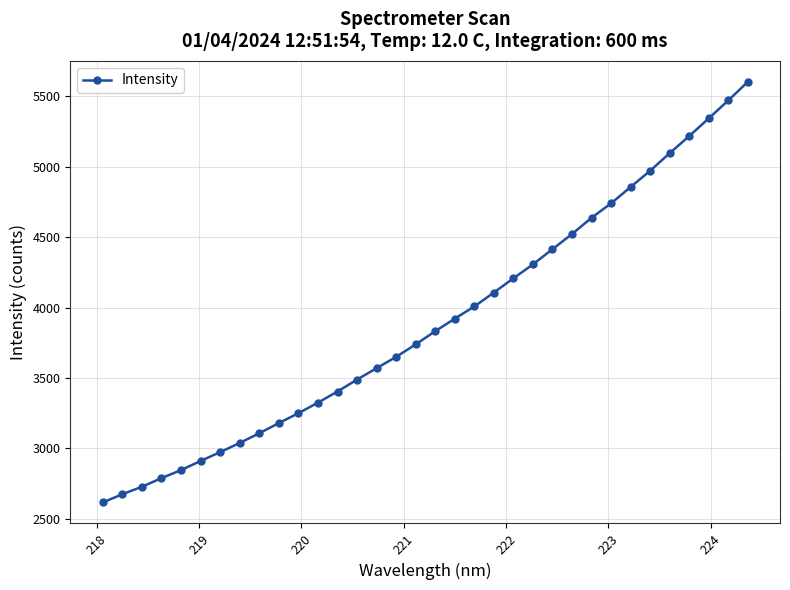

What is the maximum value shown in the chart?

5603.0